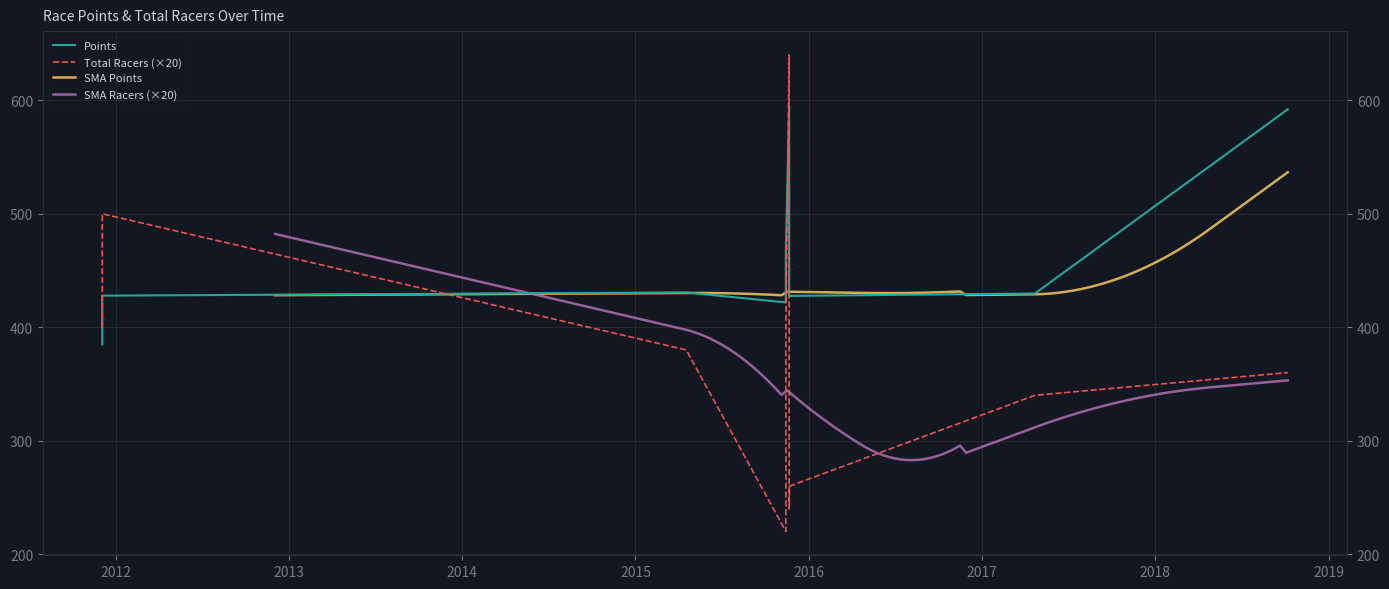

How many times do Total Racers and Points cross each other?

3